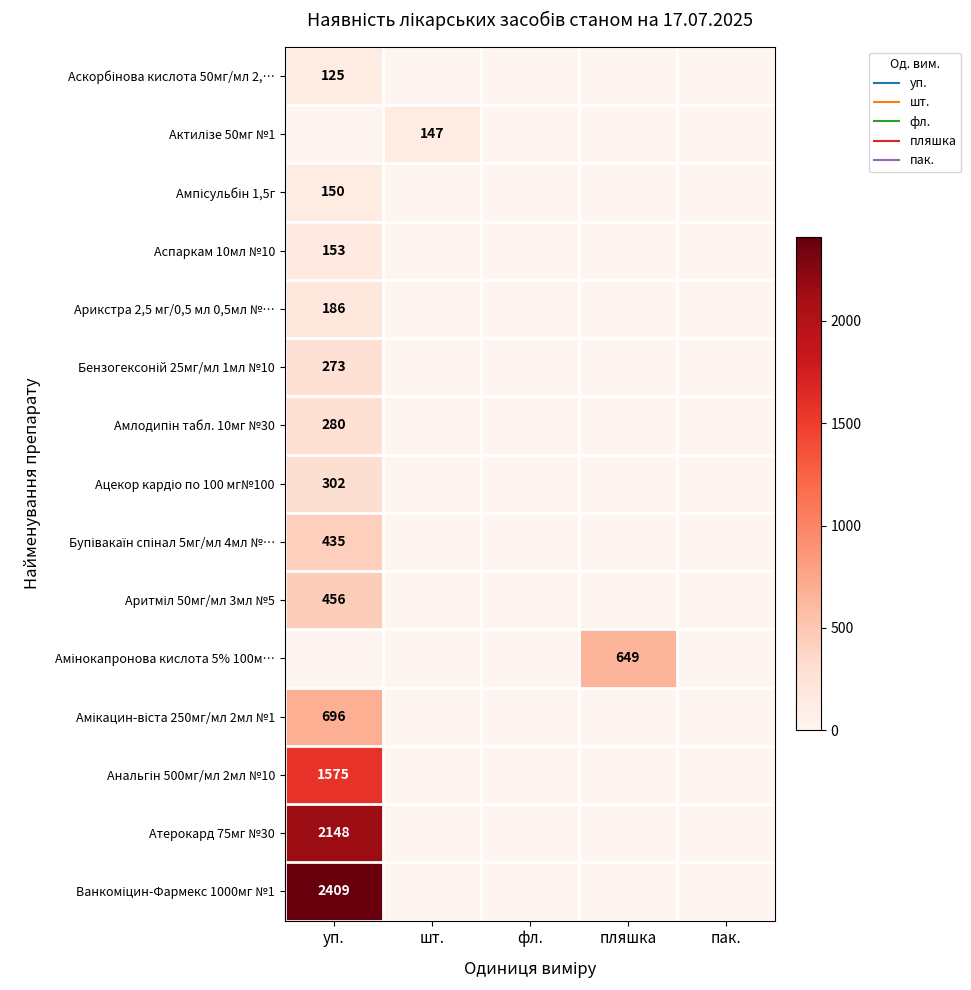

How many categories are shown in the chart?

5